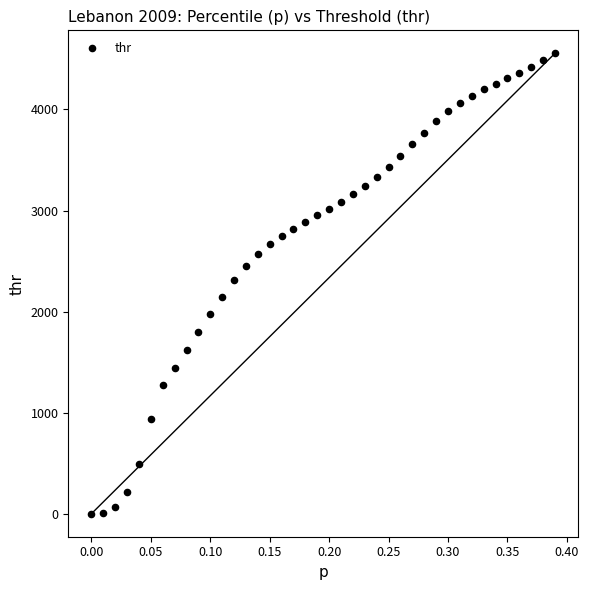

What is the range of X values (max minus min)?

0.4